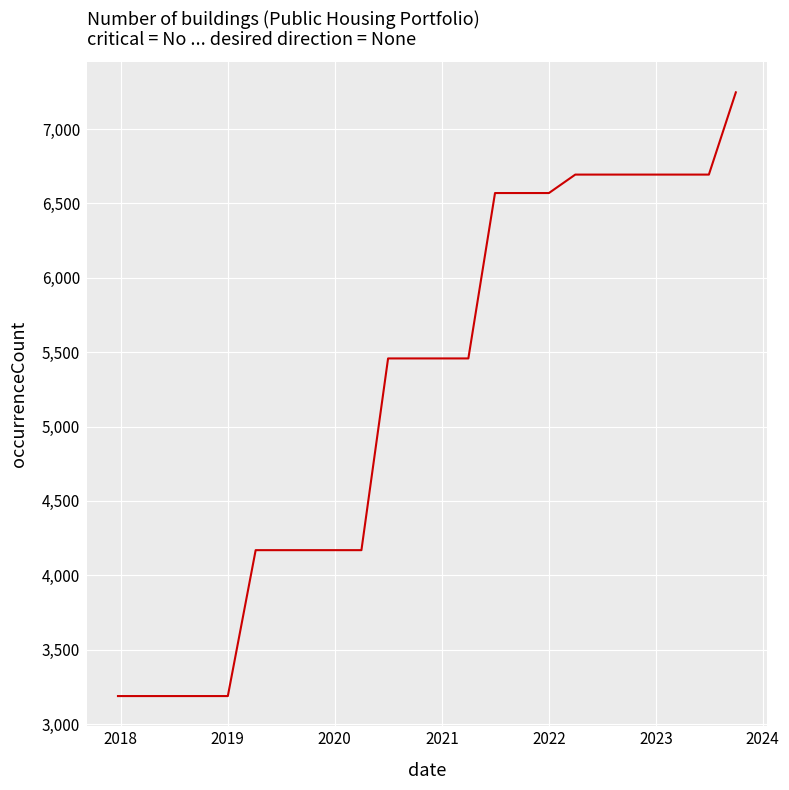

What is the difference between the maximum and minimum values?

4059